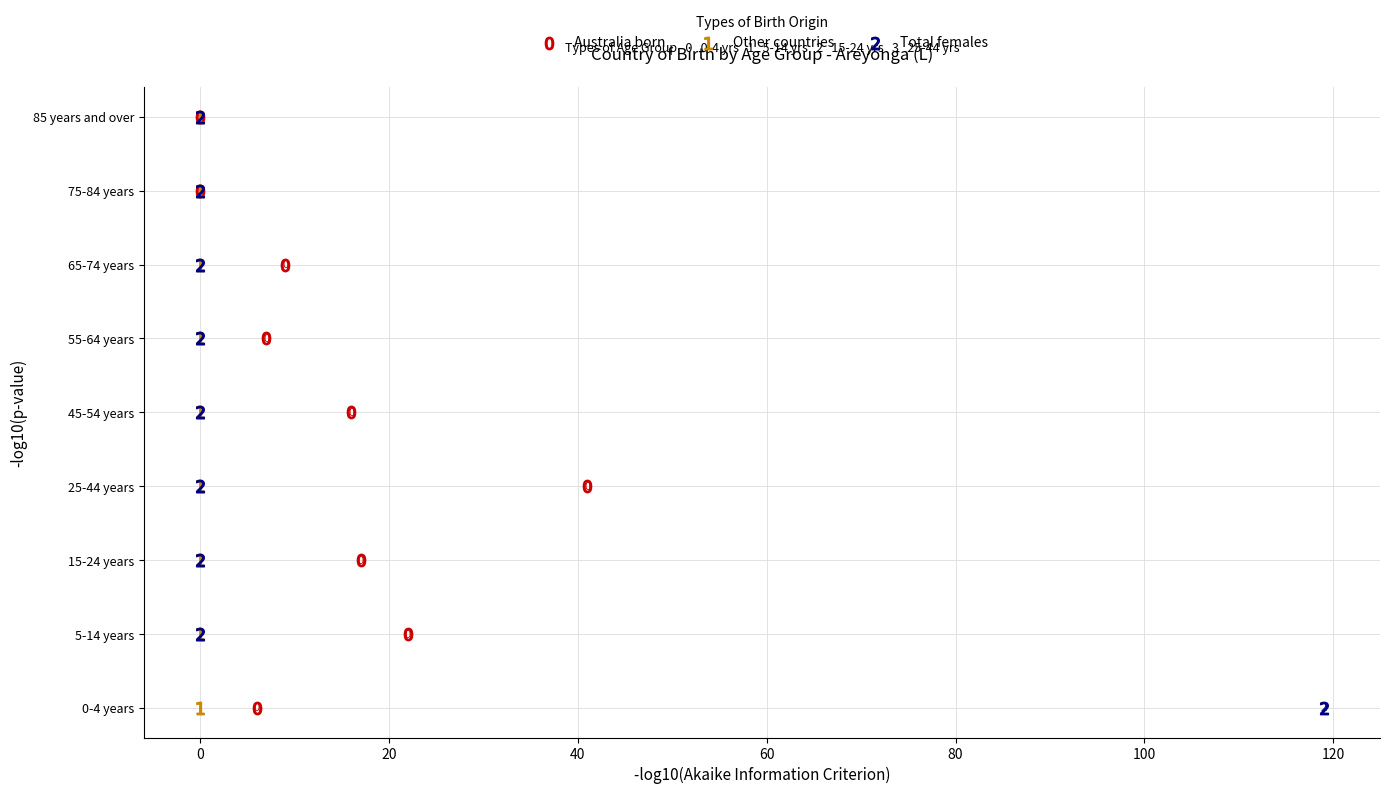

What are all the series names shown in the legend?

Australia born, Other countries, Total females